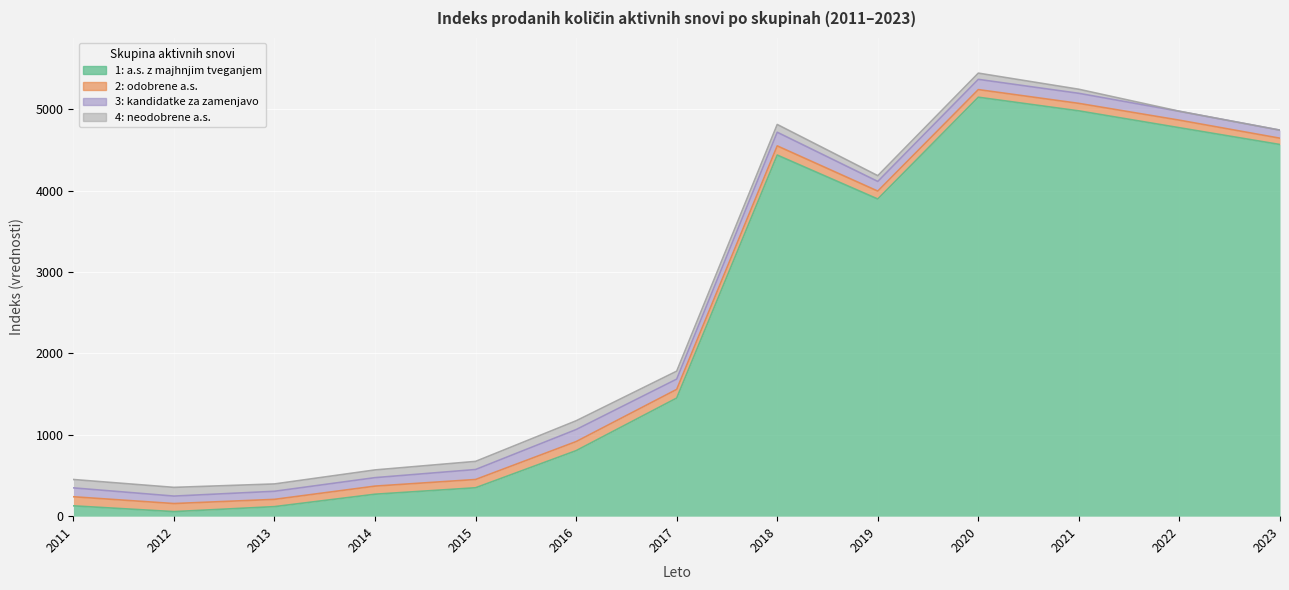

At which label is 2: odobrene a.s. closest to 95?

2020